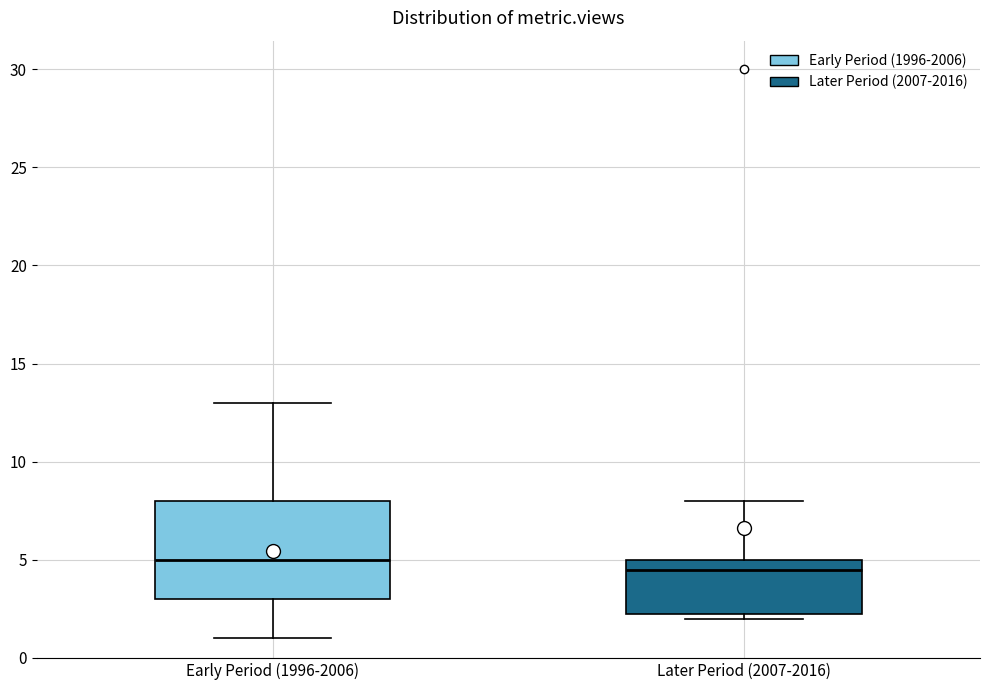

Where does the upper whisker of the box for Early Period (1996-2006) end on the y-axis? The values are not printed on the chart, so give them approximately, as read against the axis.

13.0